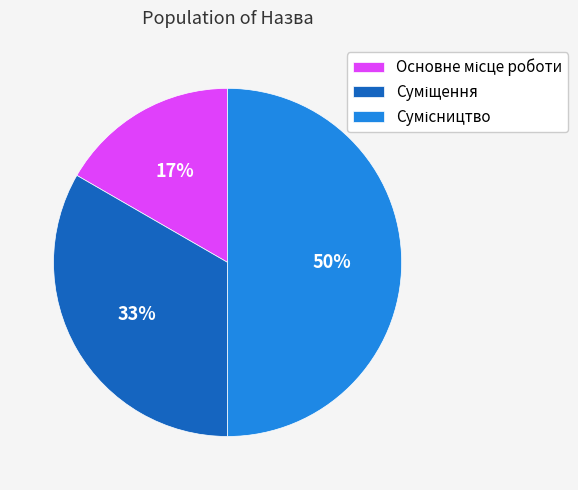

To the nearest percent, what is the difference between the largest and smallest slice percentages?

33%